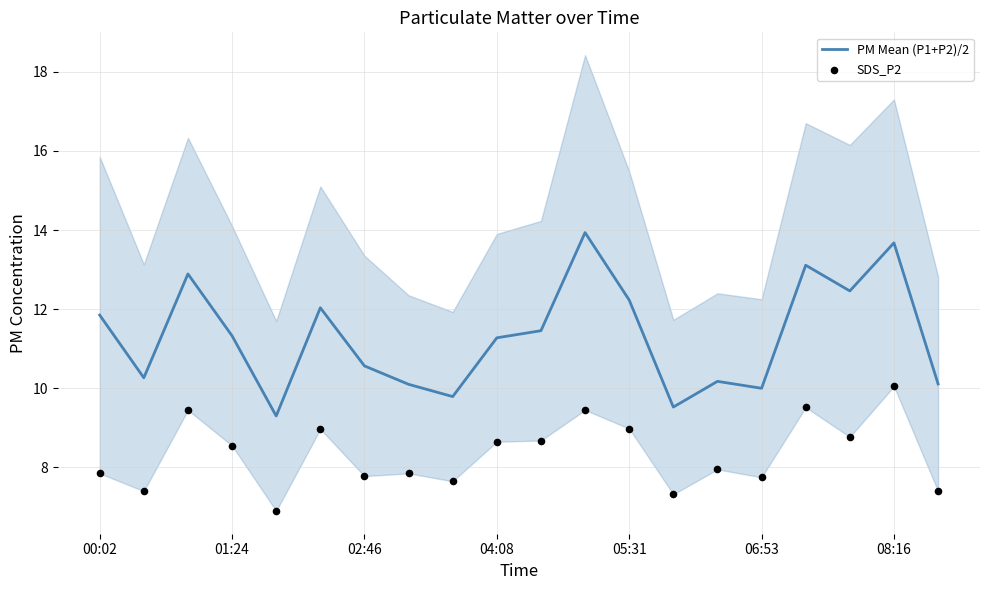

Which series reaches the maximum Y coordinate?

PM Mean (P1+P2)/2